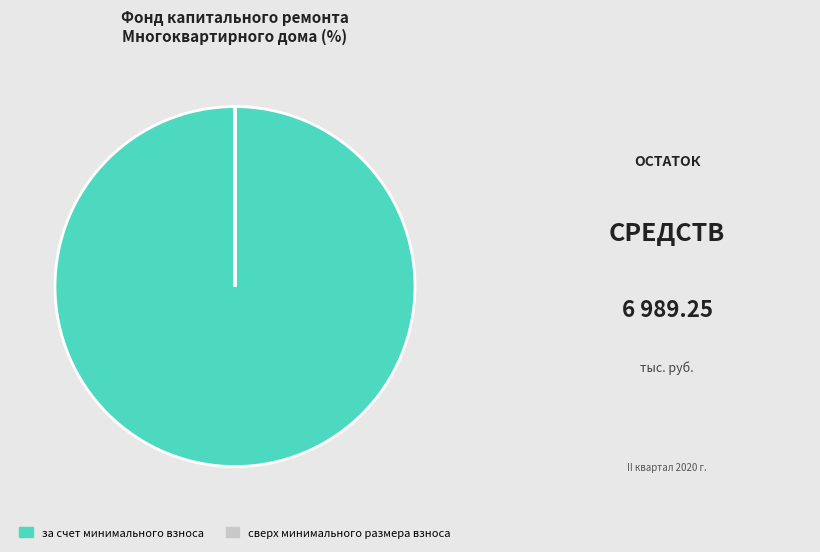

Does за счет минимального взноса account for over 50% of the chart?

Yes